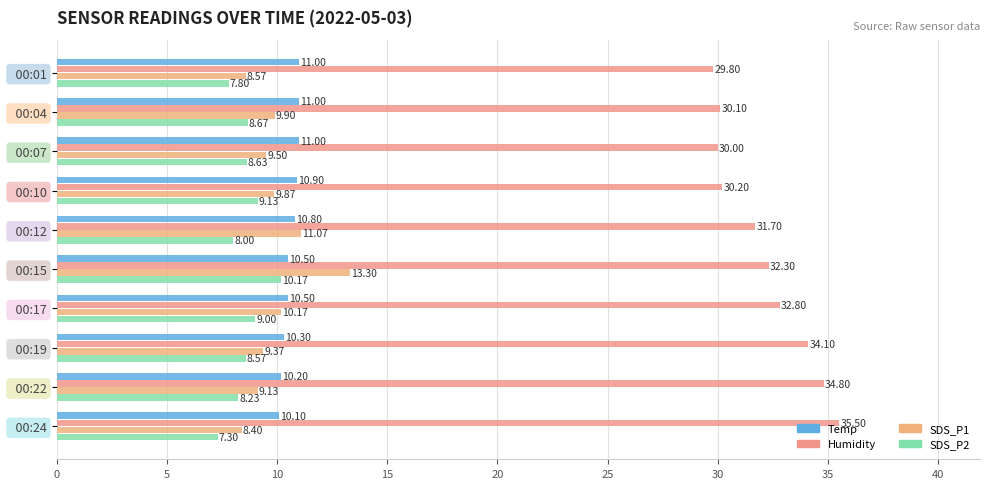

How many values in the Humidity series exceed 32?

5